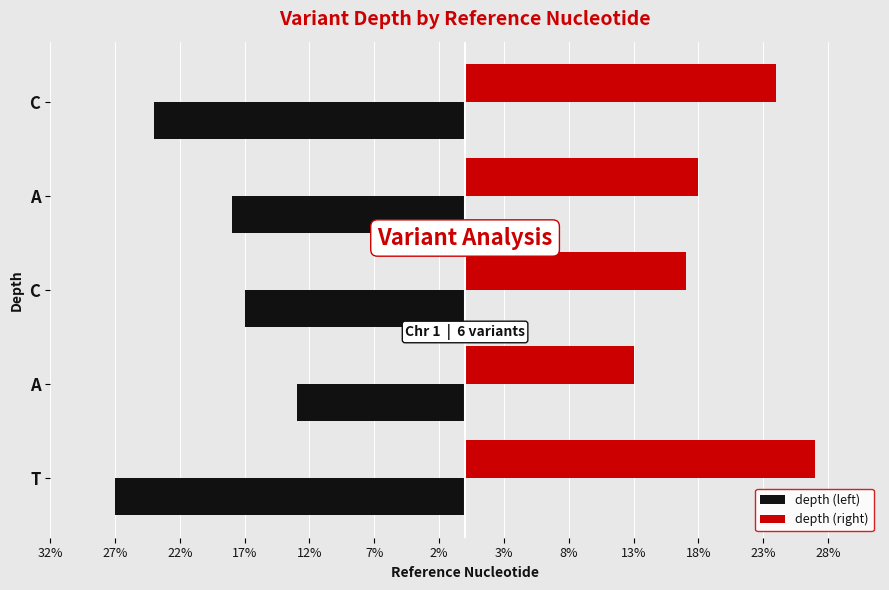

What is the average value of the depth (left) series?

-20